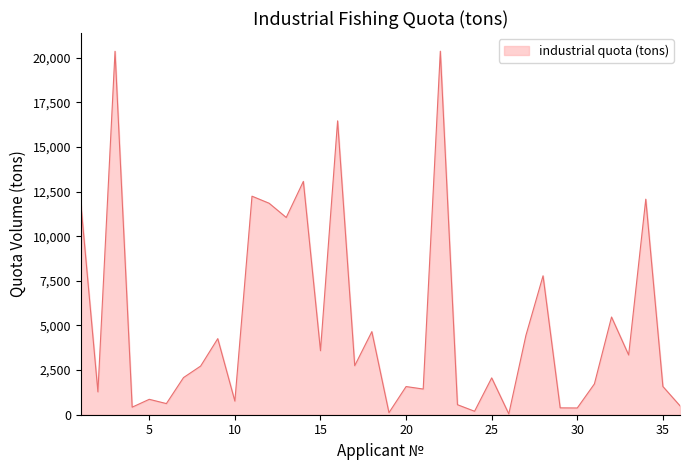

What is the difference between the maximum and minimum values?

20319.5